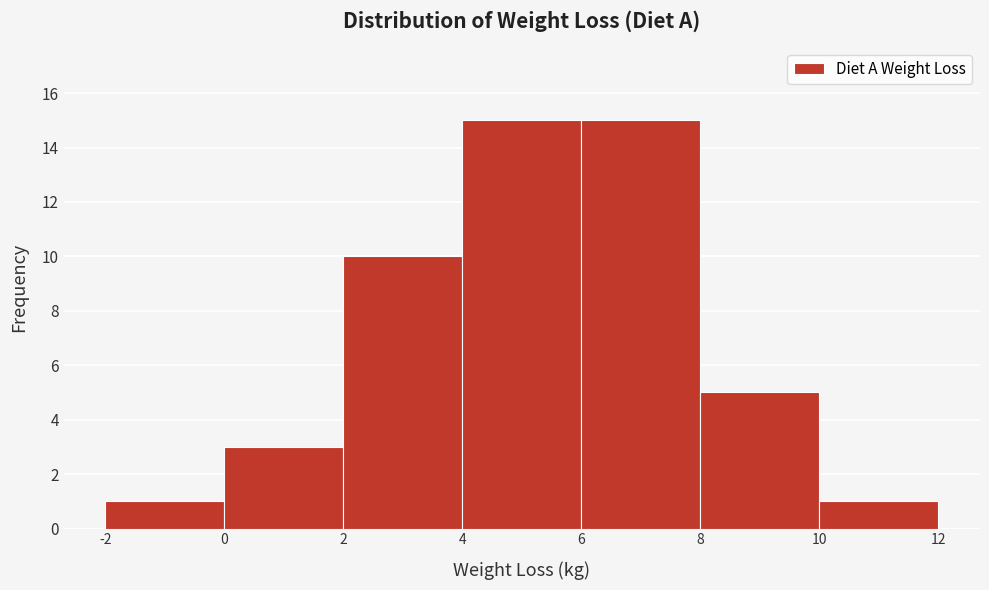

How tall is the bar that spans 8 to 10 on the x-axis? The values are not printed on the chart, so give them approximately, as read against the axis.

5